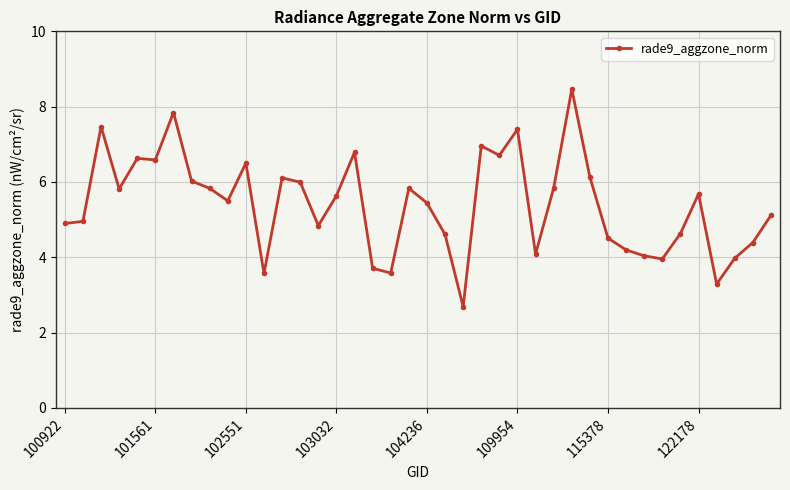

Reading right to left, transcribe all the data shown in this chart.

5.1	4.4	4.0	3.3	5.7	4.6	4.0	4.0	4.2	4.5	6.1	8.5	5.8	4.1	7.4	6.7	7.0	2.7	4.6	5.4	5.8	3.6	3.7	6.8	5.6	4.8	6.0	6.1	3.6	6.5	5.5	5.8	6.0	7.8	6.6	6.6	5.8	7.5	5.0	4.9